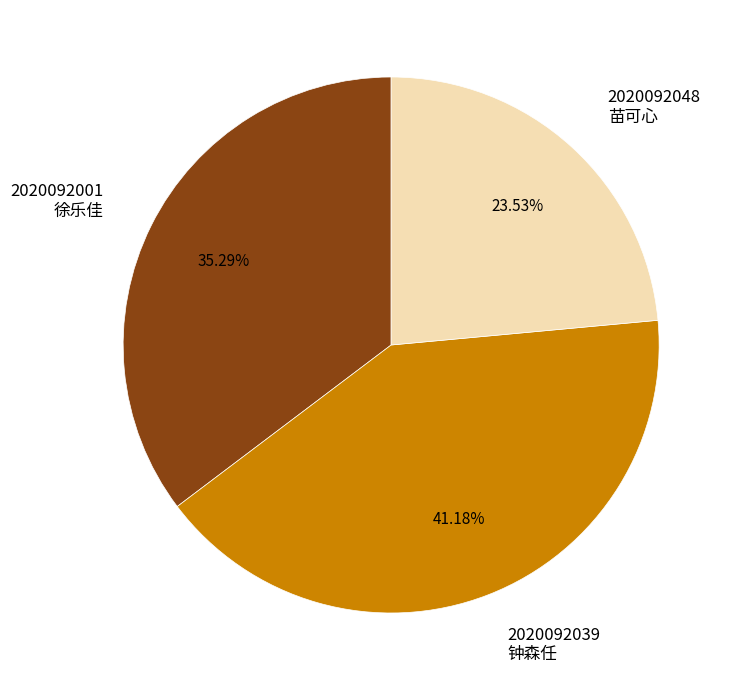

Approximately how many times larger is the value at 2020092001 徐乐佳 compared to 2020092039 钟森任?

0.9